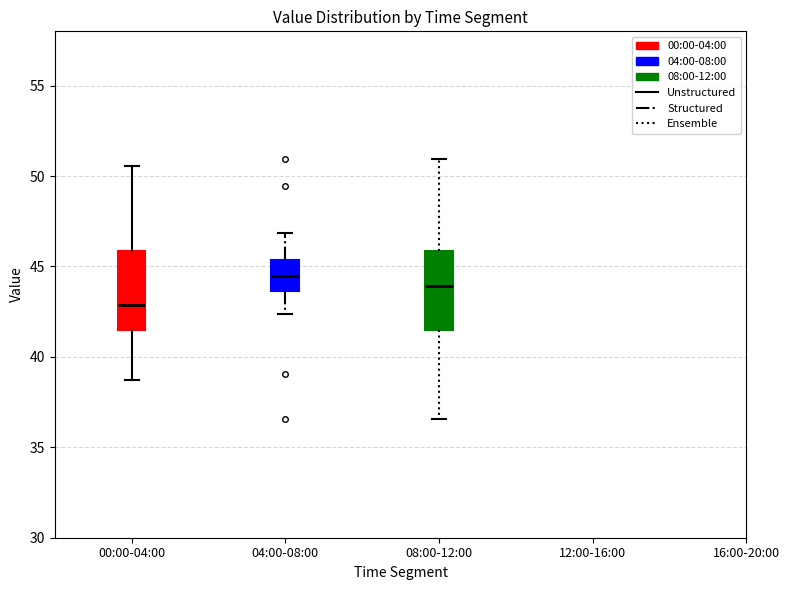

Where does the lower whisker of the box for 00:00-04:00 end on the y-axis? The values are not printed on the chart, so give them approximately, as read against the axis.

38.5